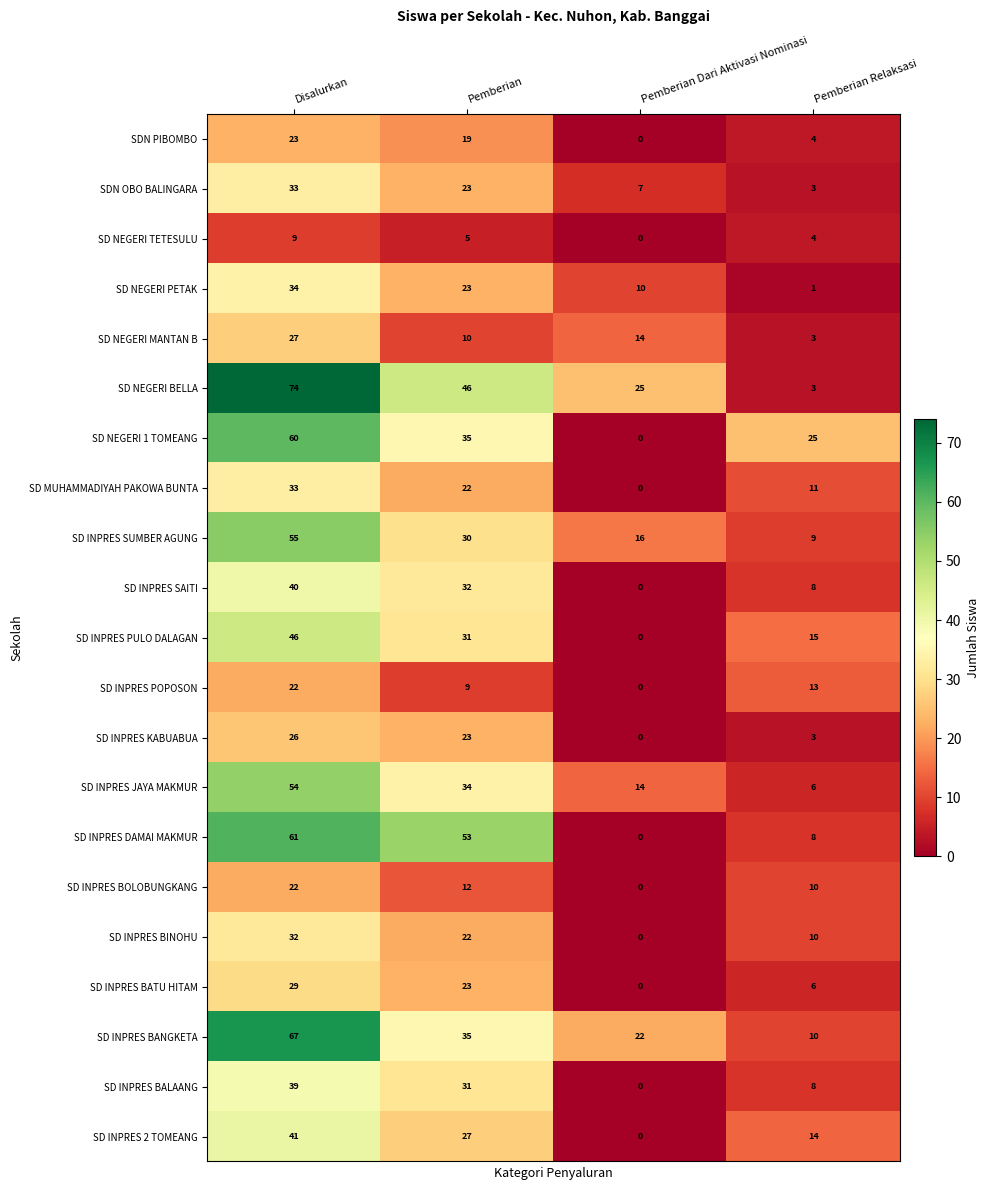

Rank the categories by SD INPRES POPOSON value from highest to lowest.

Disalurkan, Pemberian Relaksasi, Pemberian, Pemberian Dari Aktivasi Nominasi